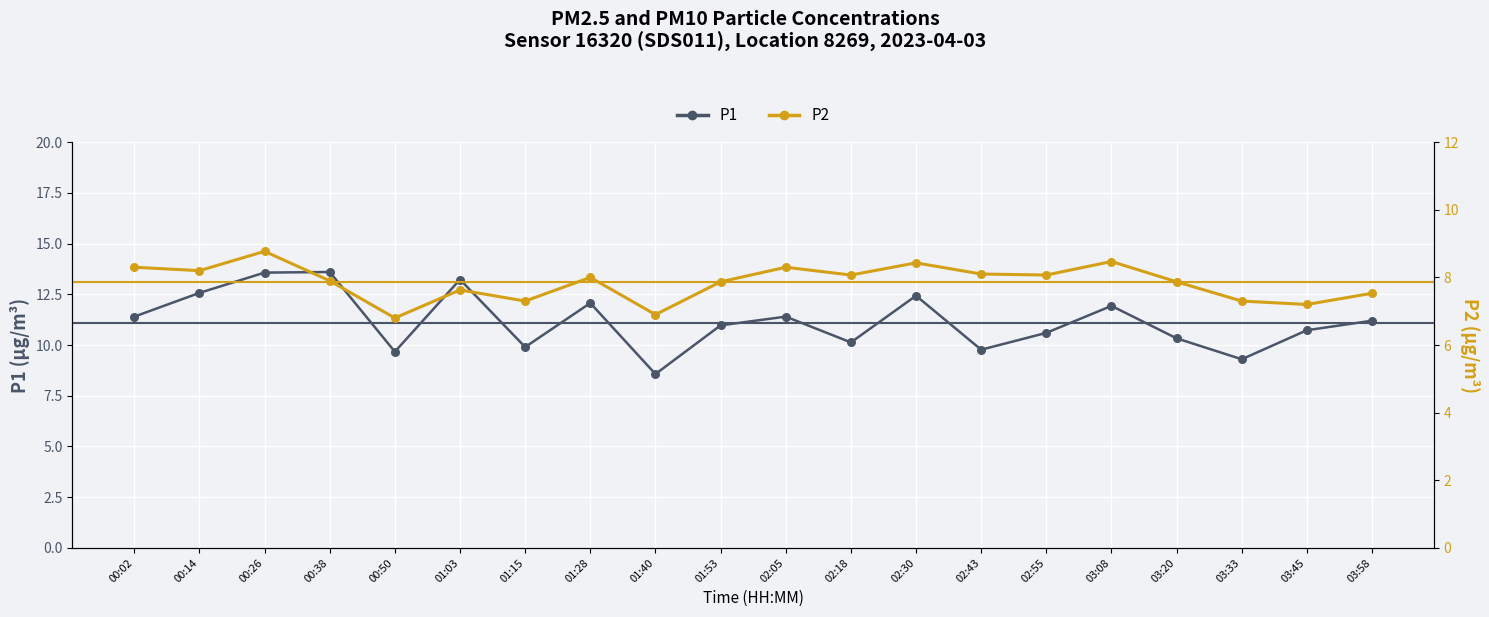

Which series has the largest total across all categories?

P1